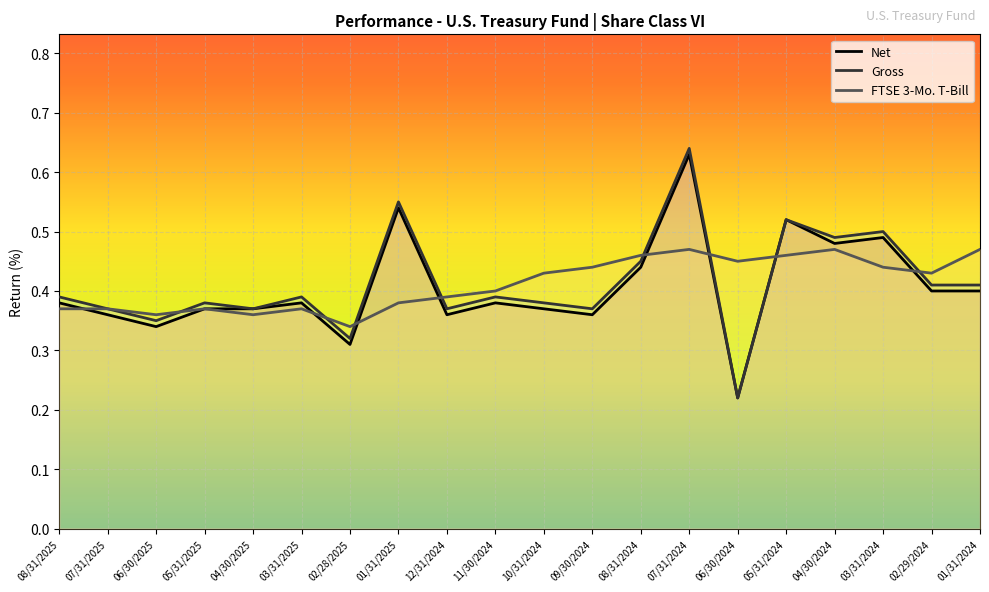

What is the minimum value for Gross?

0.2